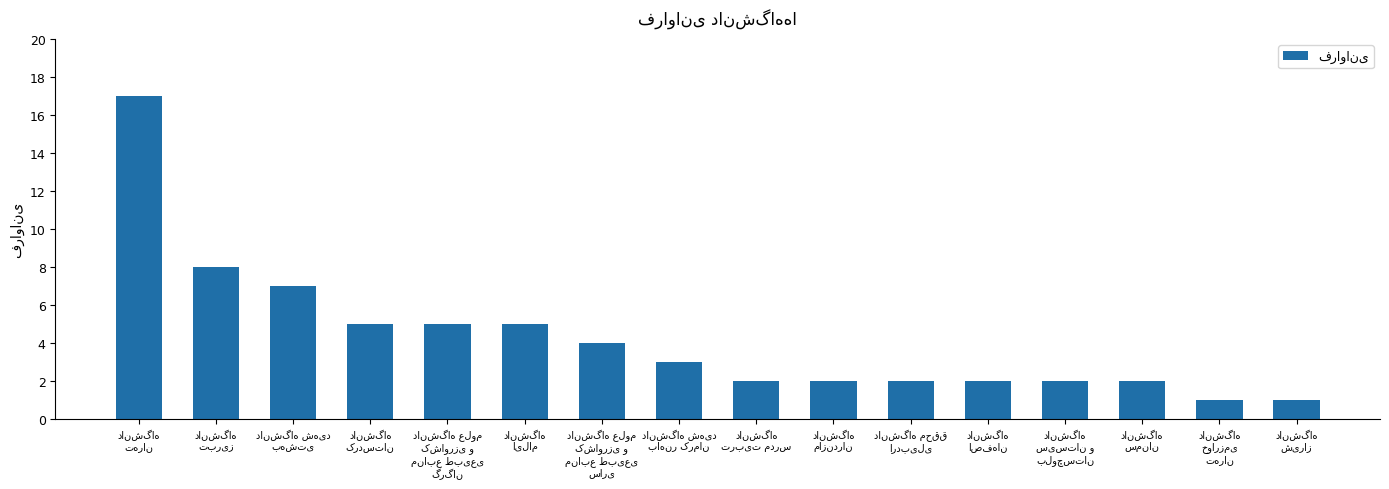

Count the number of categories in the chart.

16